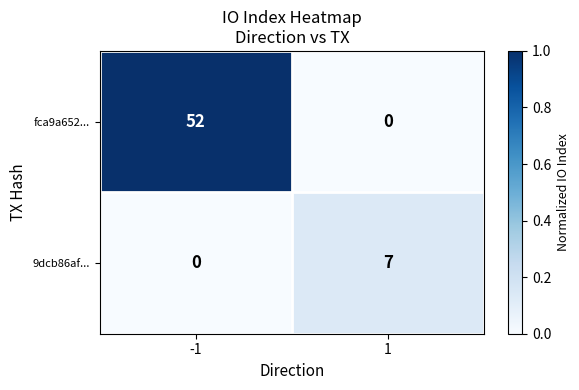

At 1, list the series in order from largest to smallest.

9dcb86af..., fca9a652...